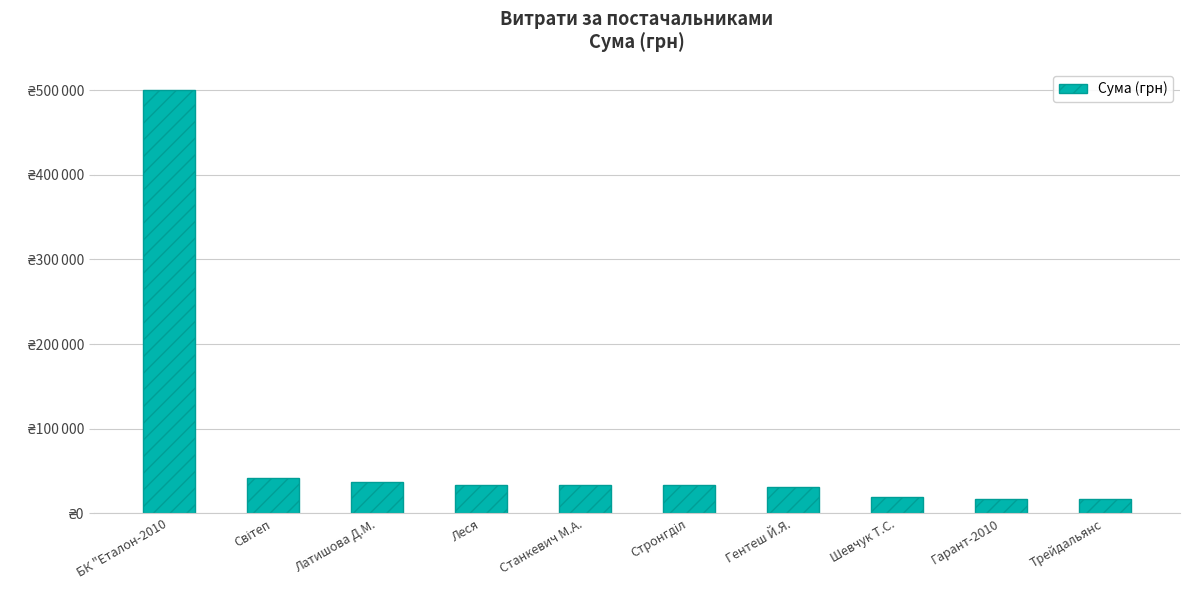

At which label is the value closest to 258600?

Світеп